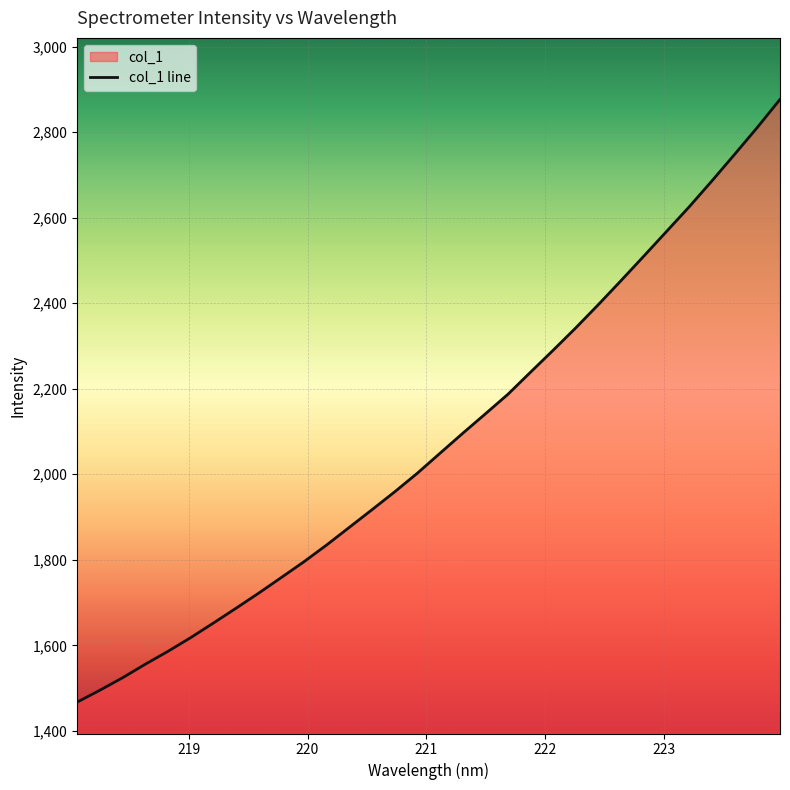

Reading right to left, what are all the values shown in this chart?

2876.5	2811.1	2748.3	2686.3	2625.9	2568.3	2510.8	2453.8	2397.8	2343.2	2290.7	2239.3	2187.5	2141.5	2095.9	2049.4	2002.7	1959.1	1917.3	1876.1	1834.9	1795.6	1758.7	1722.0	1686.7	1652.0	1617.9	1585.9	1555.8	1524.1	1494.9	1467.2